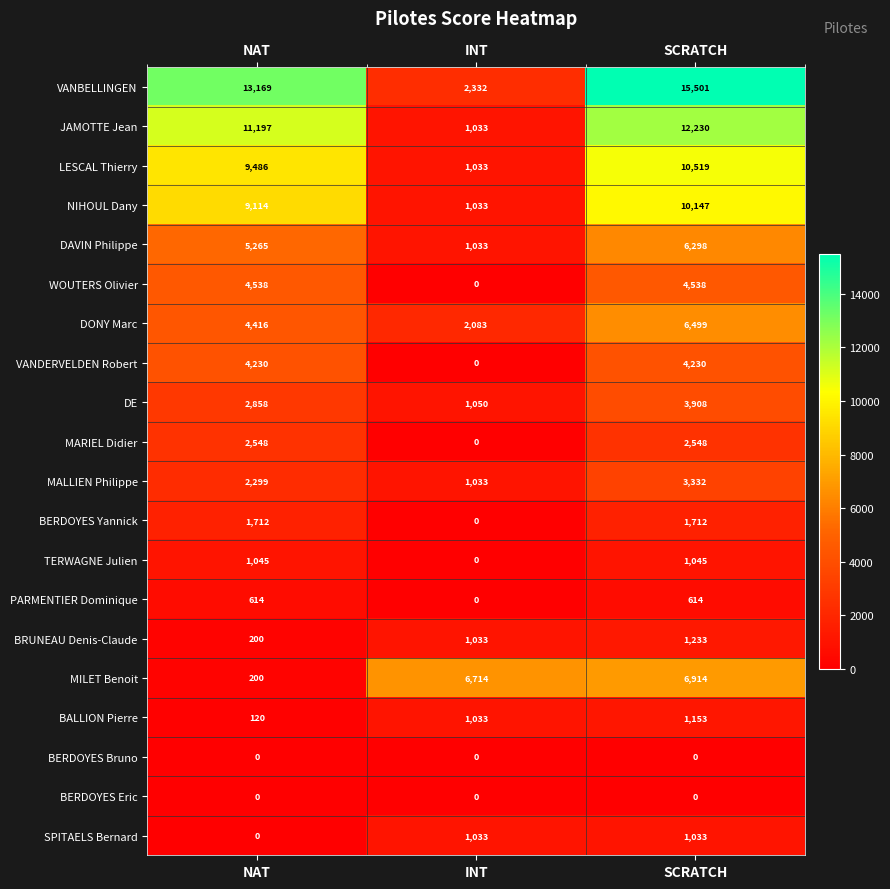

At which category is the sum across all series the highest?

SCRATCH